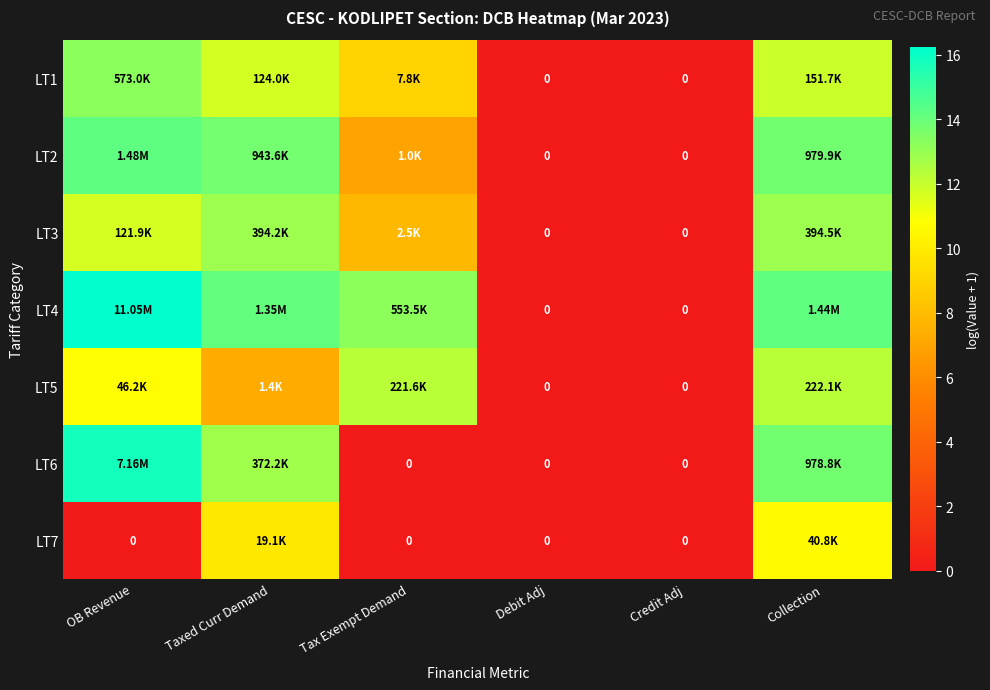

Between OB Revenue and Credit Adj, which series saw the biggest shift?

LT4